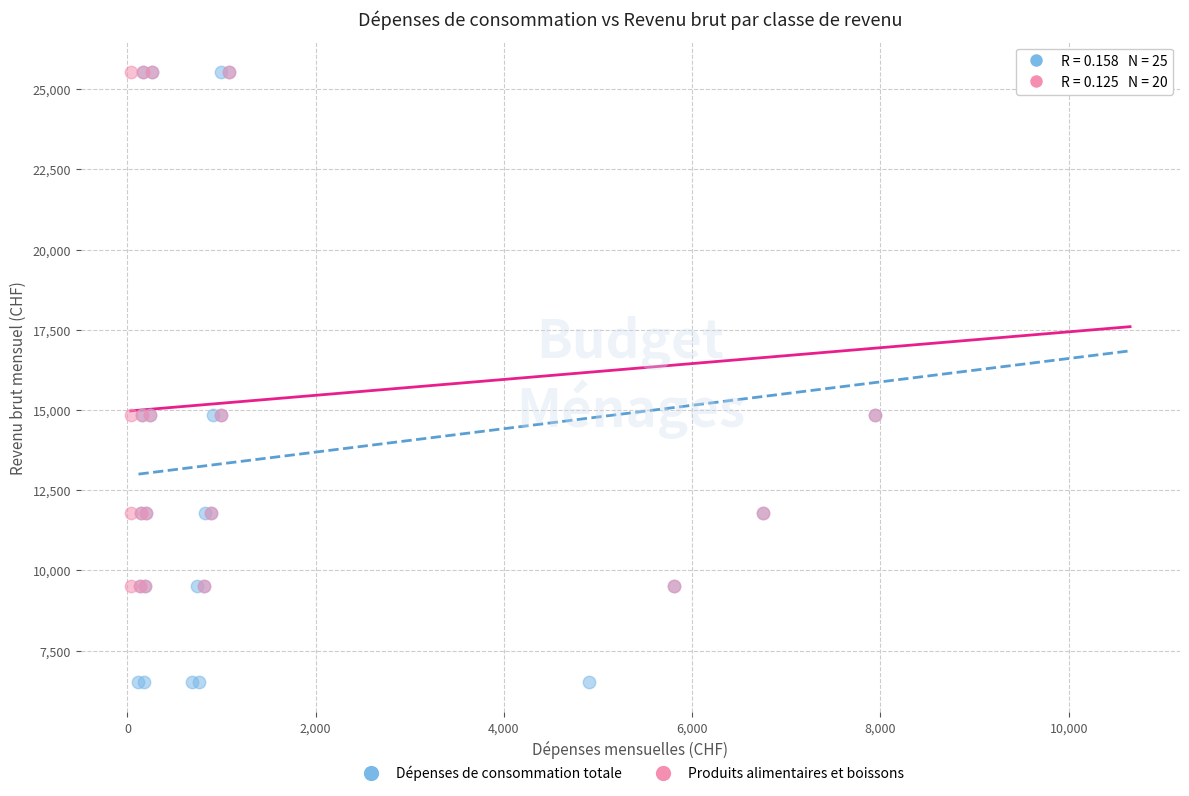

Which series has the largest Y range (max minus min)?

Dépenses de consommation totale